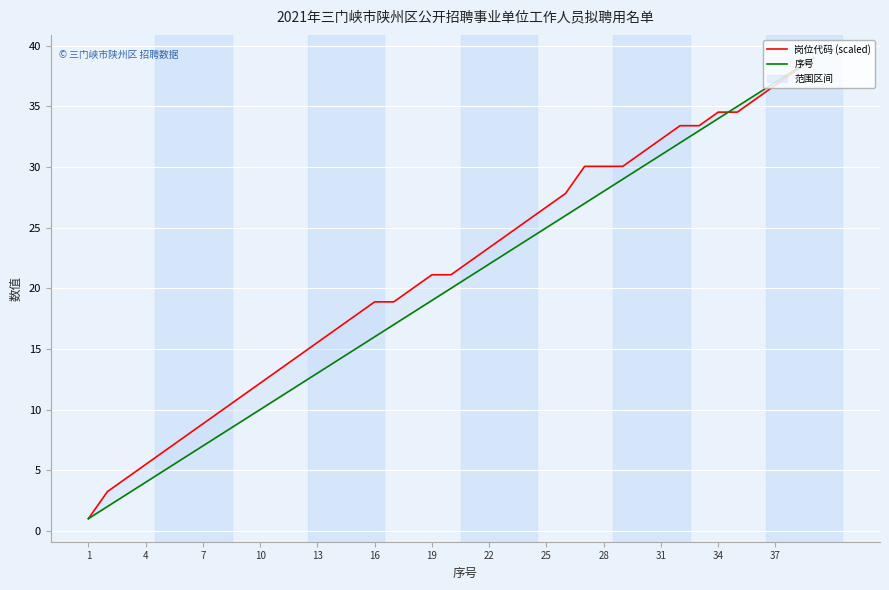

What is the average value of the 序号 series?

20.0